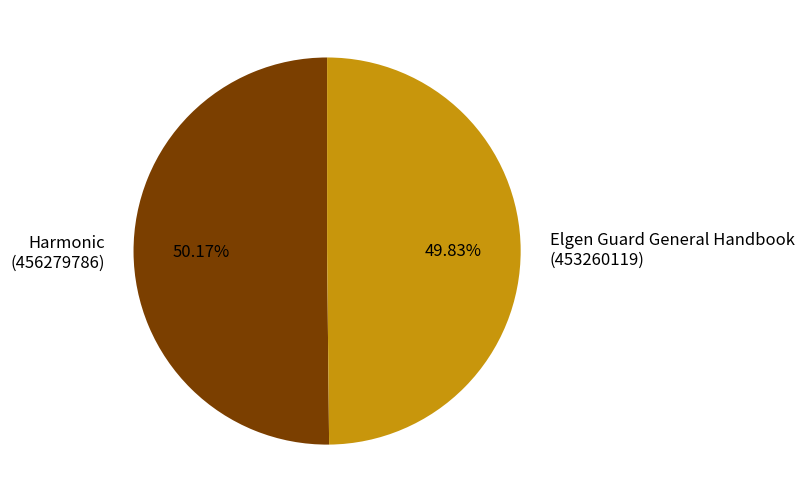

Is there a majority slice in this chart?

Yes